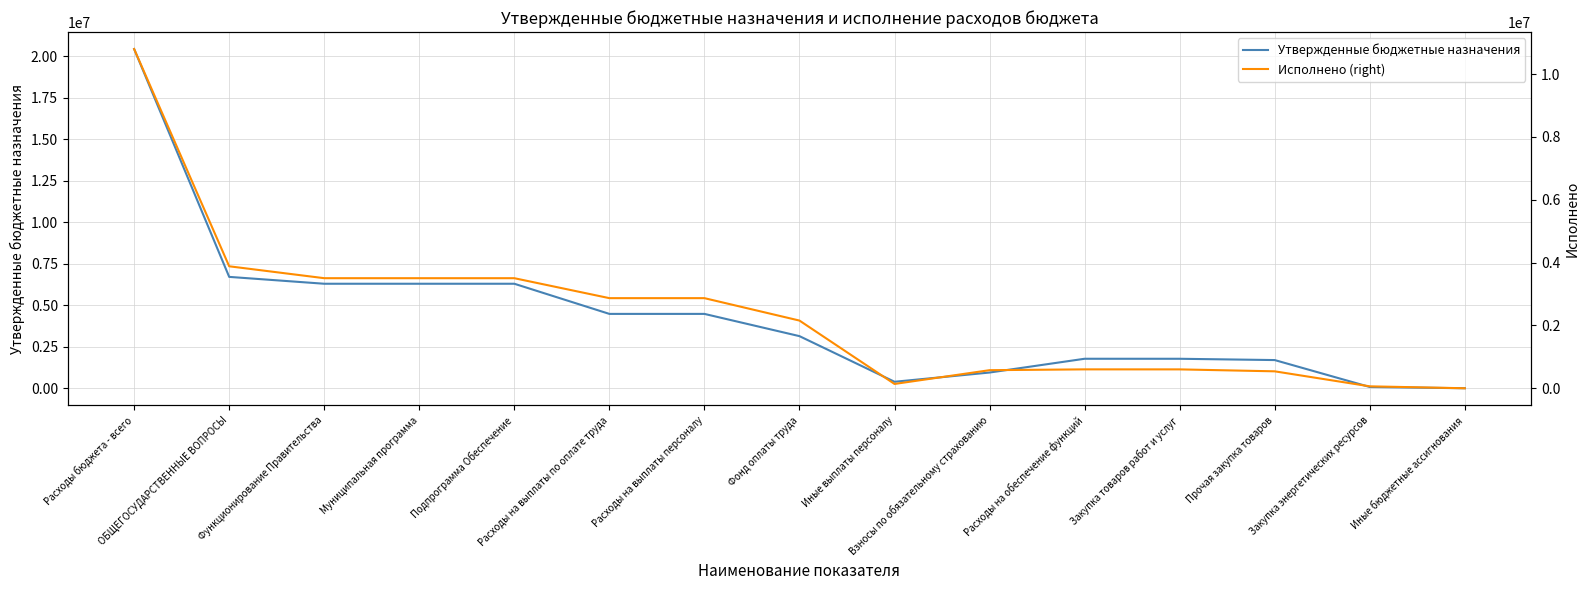

Reading left to right, extract all data points from this chart.

Утвержденные бюджетные назначения: Расходы бюджета - всего=20425500.0	ОБЩЕГОСУДАРСТВЕННЫЕ ВОПРОСЫ=6706600.0	Функционирование Правительства=6293400.0	Муниципальная программа=6293200.0	Подпрограмма Обеспечение=6293200.0	Расходы на выплаты по оплате труда=4478000.0	Расходы на выплаты персоналу=4478000.0	Фонд оплаты труда=3138700.0	Иные выплаты персоналу=391400.0	Взносы по обязательному страхованию=947900.0	Расходы на обеспечение функций=1777000.0	Закупка товаров работ и услуг=1776000.0	Прочая закупка товаров=1698200.0	Закупка энергетических ресурсов=77800.0	Иные бюджетные ассигнования=1000.0
Исполнено (right): Расходы бюджета - всего=10799200.6	ОБЩЕГОСУДАРСТВЕННЫЕ ВОПРОСЫ=3883261.3	Функционирование Правительства=3504271.7	Муниципальная программа=3504071.7	Подпрограмма Обеспечение=3504071.7	Расходы на выплаты по оплате труда=2868857.4	Расходы на выплаты персоналу=2868857.4	Фонд оплаты труда=2155223.2	Иные выплаты персоналу=137666.0	Взносы по обязательному страхованию=575968.2	Расходы на обеспечение функций=601879.2	Закупка товаров работ и услуг=601297.2	Прочая закупка товаров=539461.3	Закупка энергетических ресурсов=61835.9	Иные бюджетные ассигнования=582.0